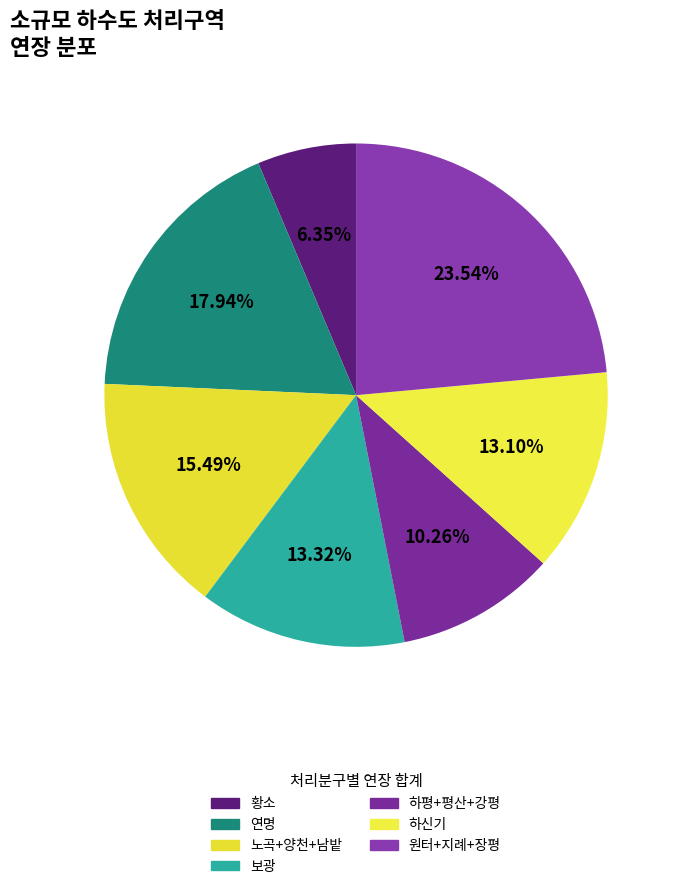

How many slices are in this pie chart?

7